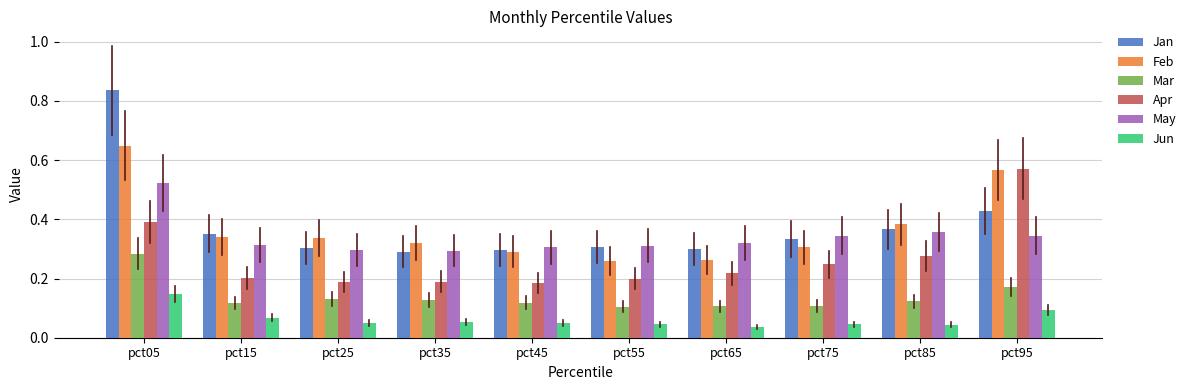

Which series changed the most between pct25 and pct95?

Apr